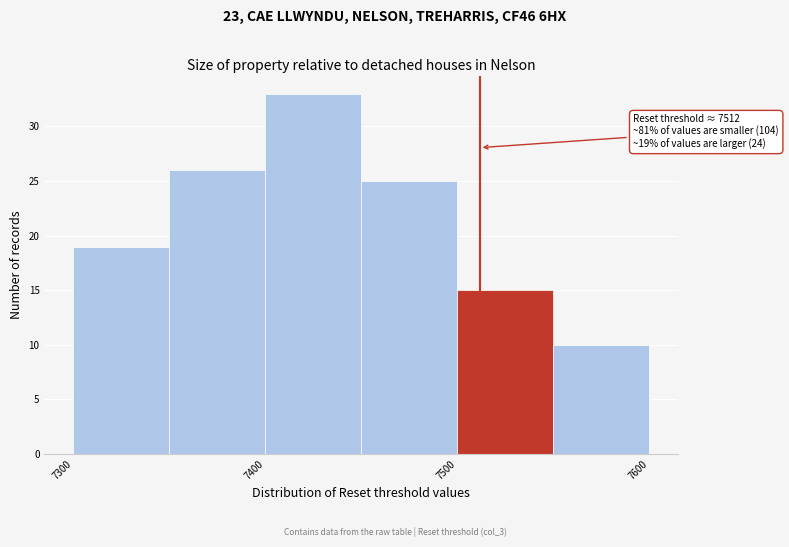

Which range on the x-axis has the tallest bar?

7400 to 7450